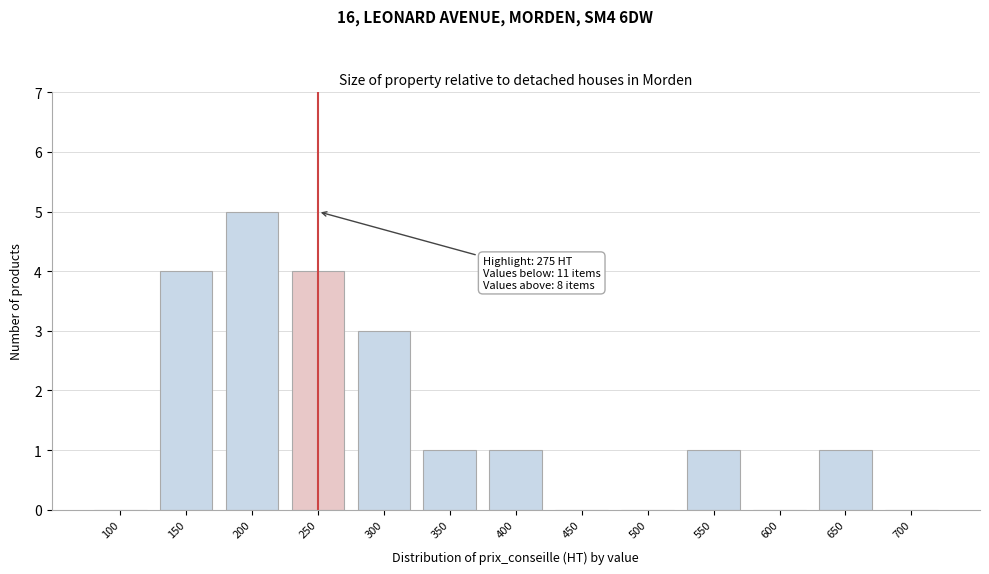

Reading left to right, what are all the values shown in this chart?

100=0	150=4	200=5	250=4	300=3	350=1	400=1	450=0	500=0	550=1	600=0	650=1	700=0